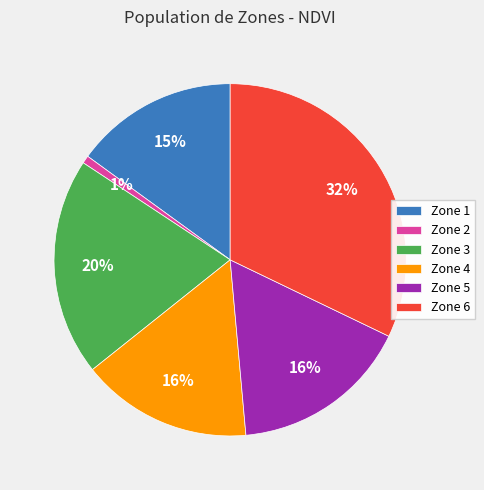

To the nearest percent, what is the average slice percentage?

17%